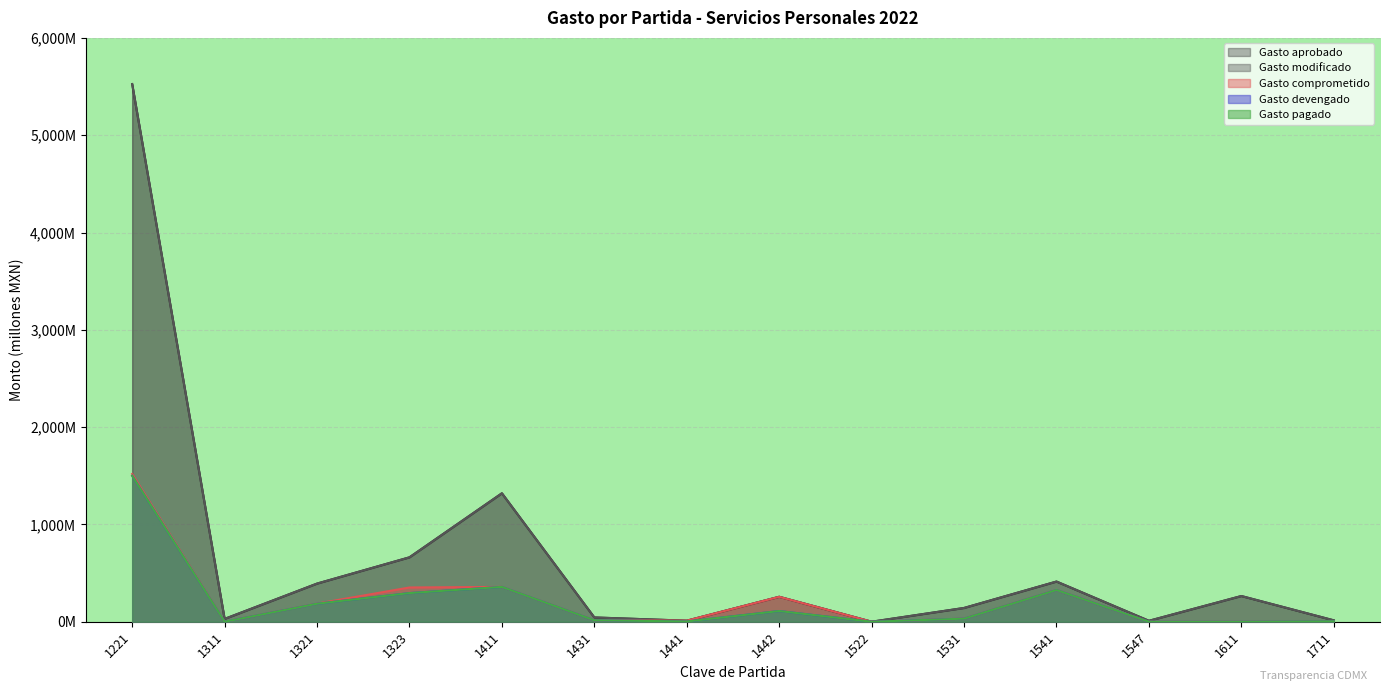

What is the difference between the Gasto modificado values at 1441 and 1442?

245.7